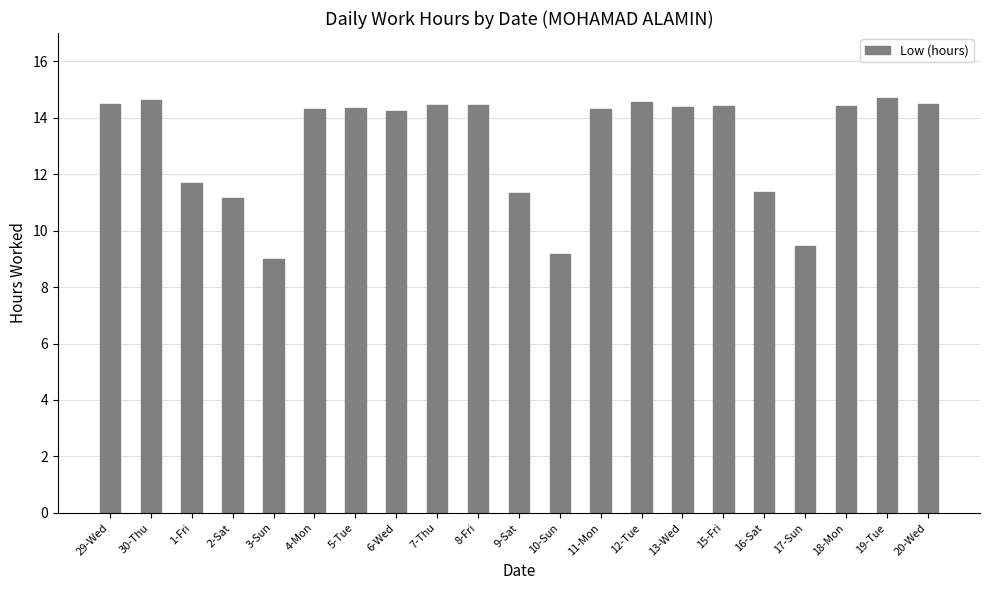

What is the minimum value shown in the chart?

9.0